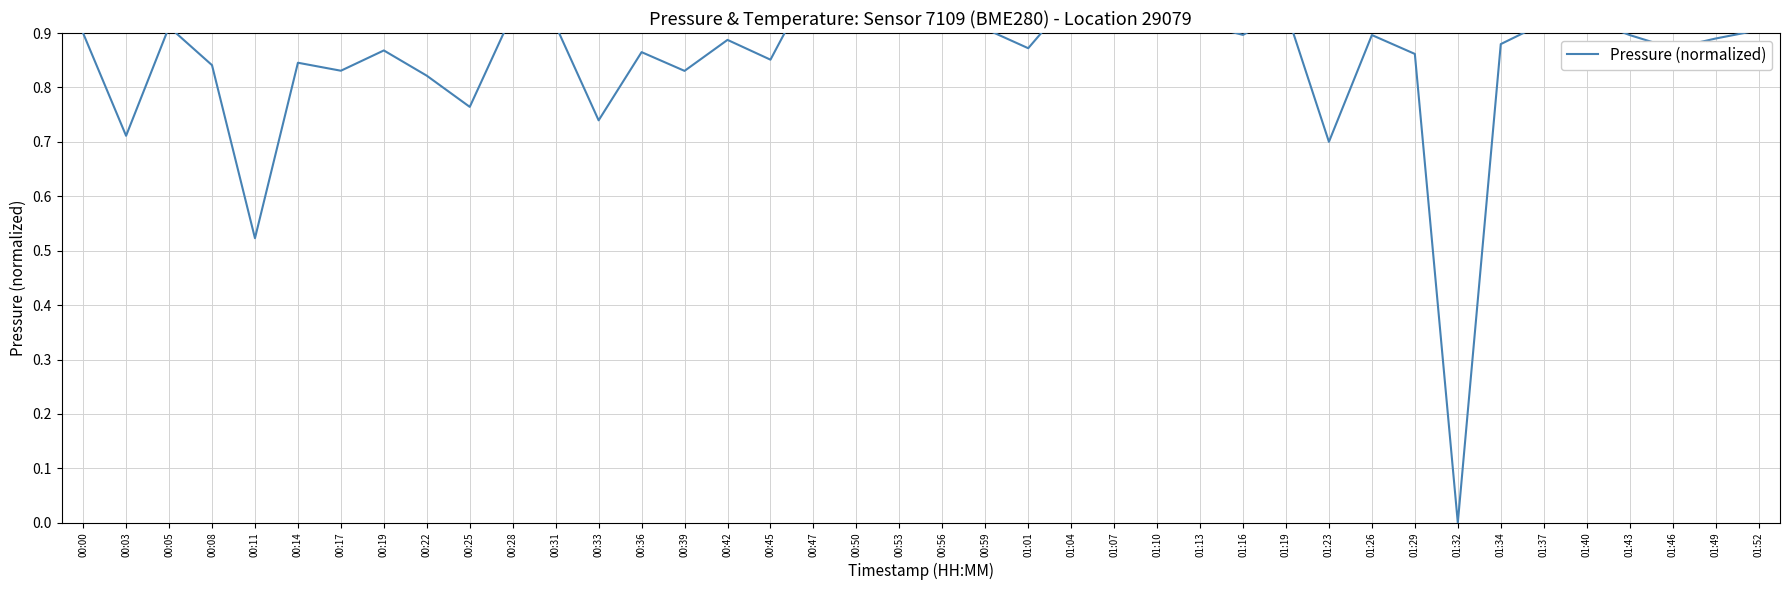

What is the label of the 30th point from the left?

01:23